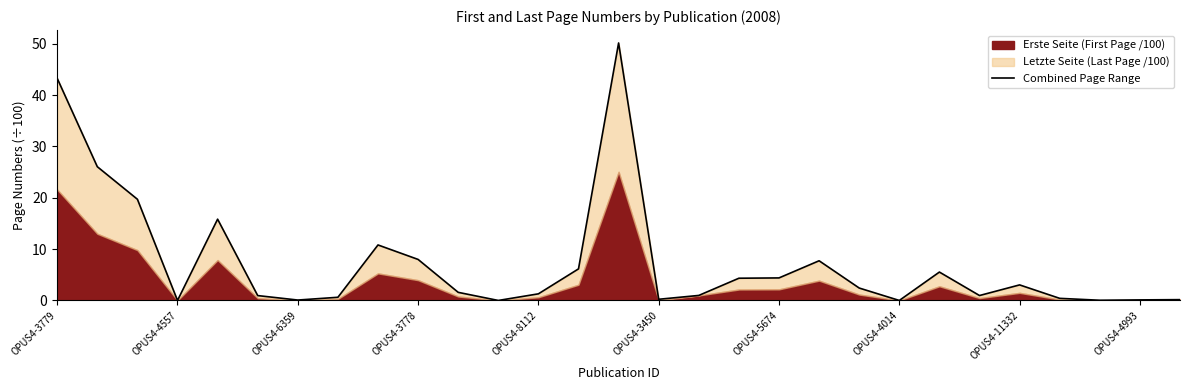

Where does the data first go above 1?

OPUS4-3779